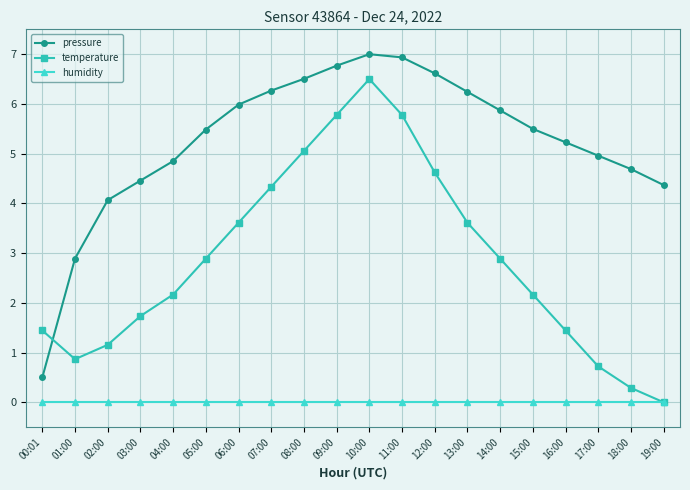

Rank the series by their average value, from lowest to highest.

humidity, temperature, pressure